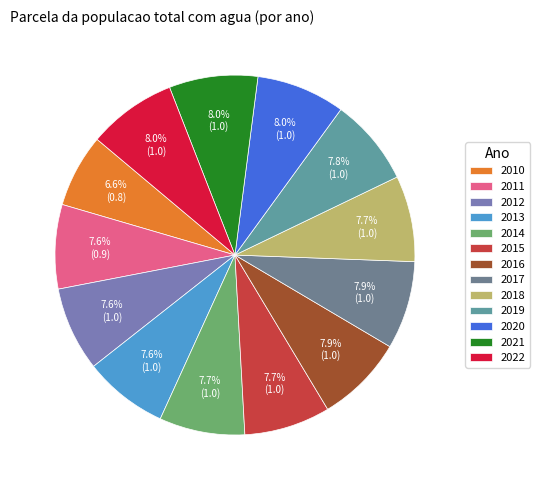

Is the sum of 2016 and 2015 greater than half?

No